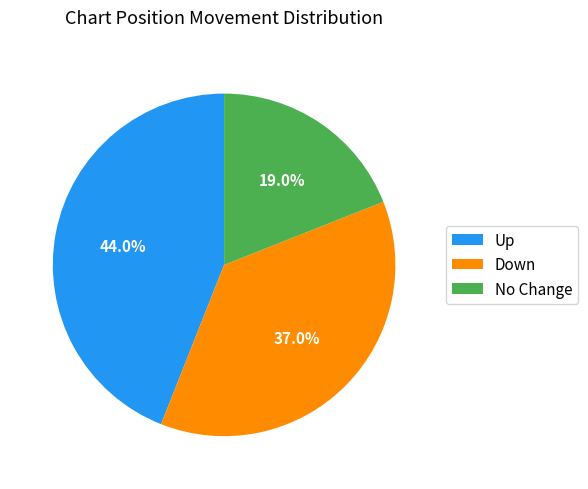

How many slices are in this pie chart?

3